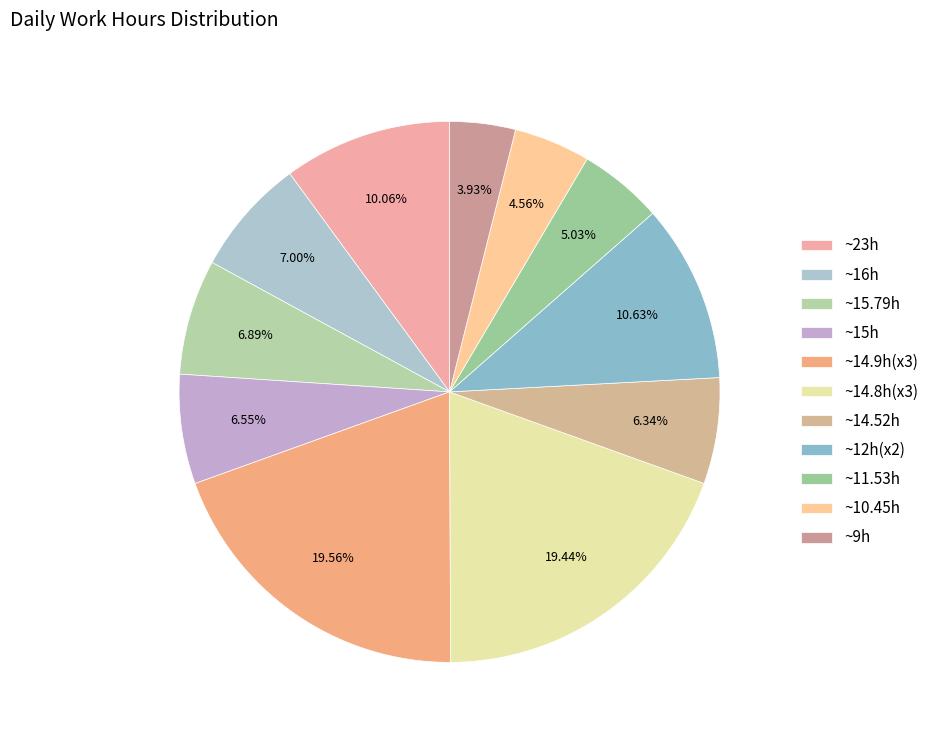

Count the number of slices in the pie.

11